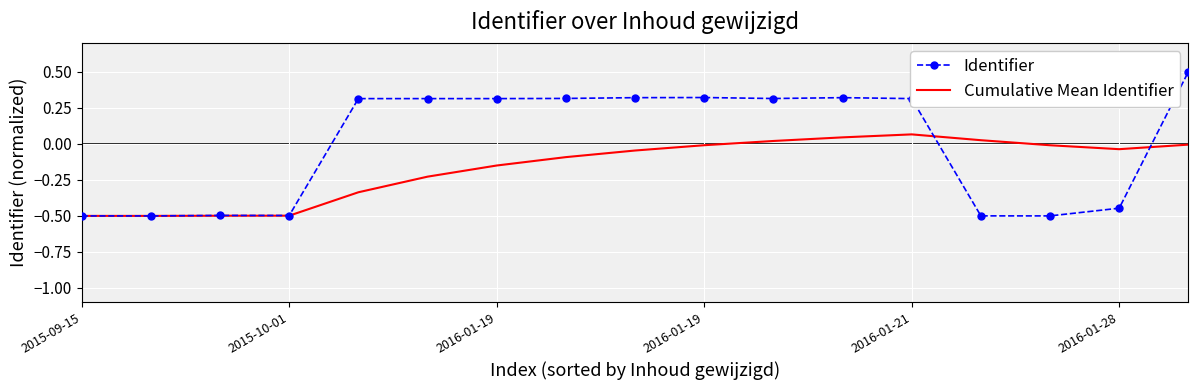

Which series has the largest range (max minus min)?

Identifier